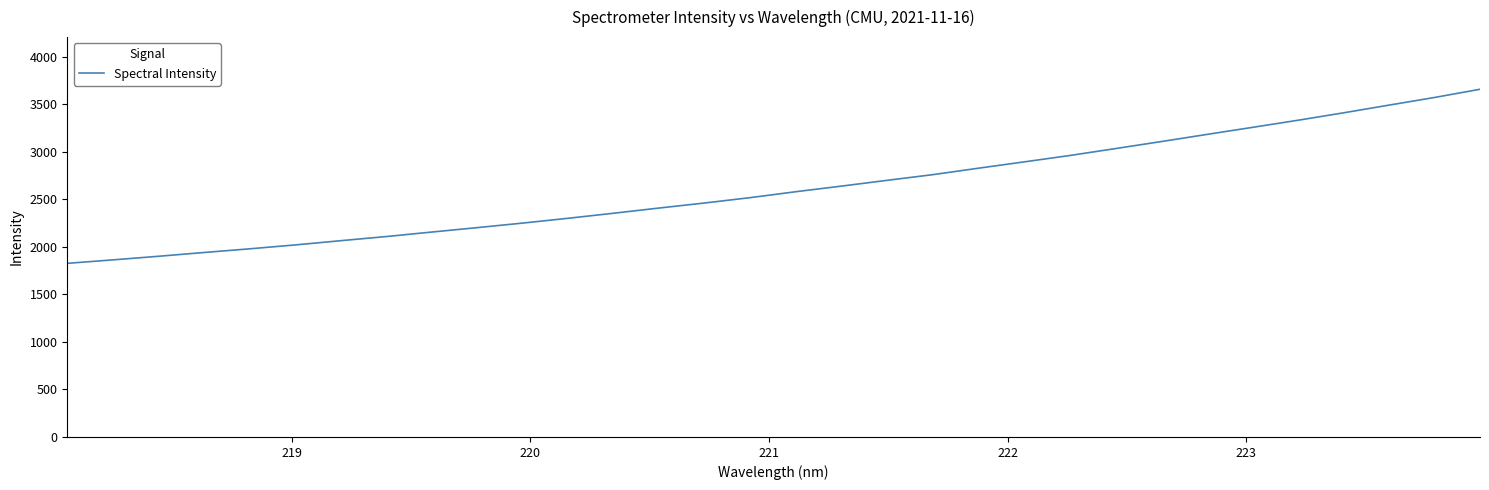

What is the difference between the maximum and minimum values?

1831.6